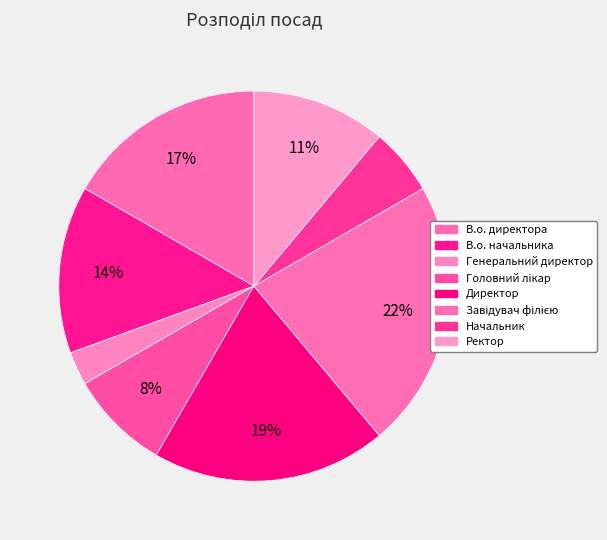

To the nearest percent, what is the difference between the Генеральний директор and Ректор slice percentages?

8%